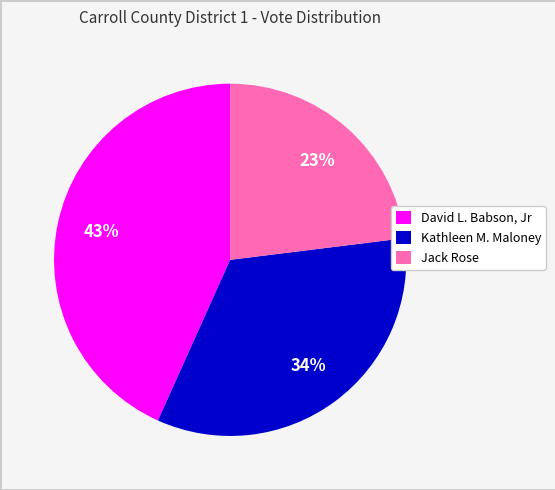

Is the sum of Jack Rose and Kathleen M. Maloney greater than half?

Yes